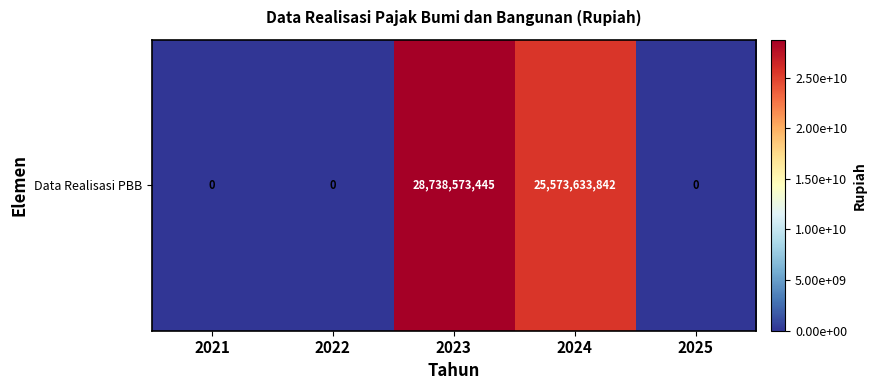

The chart shows a value of 37666705384 at 2024. True or false?

False